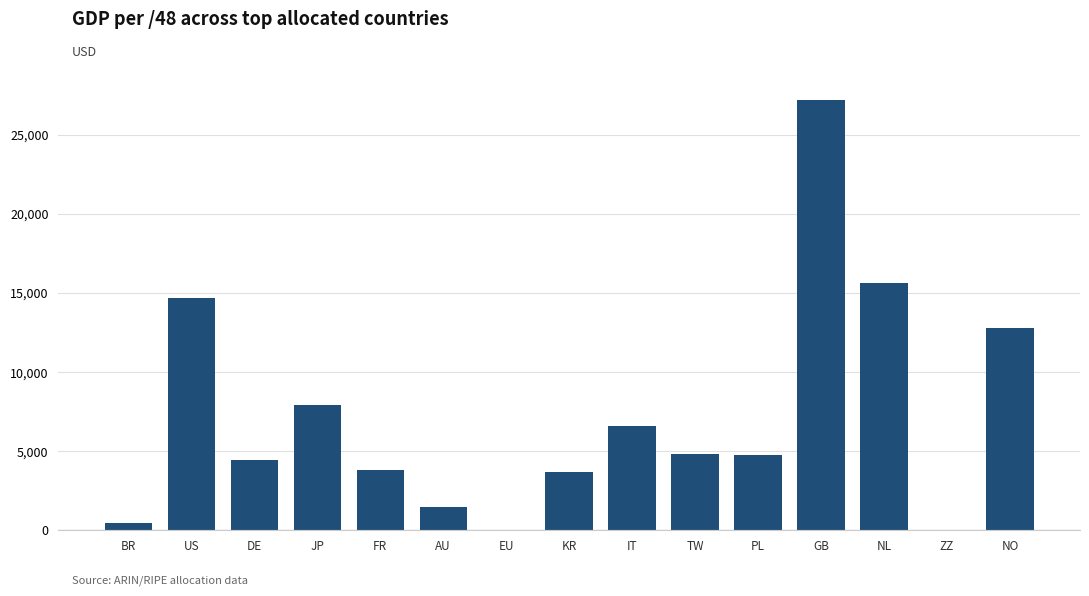

What is the average value?

7226